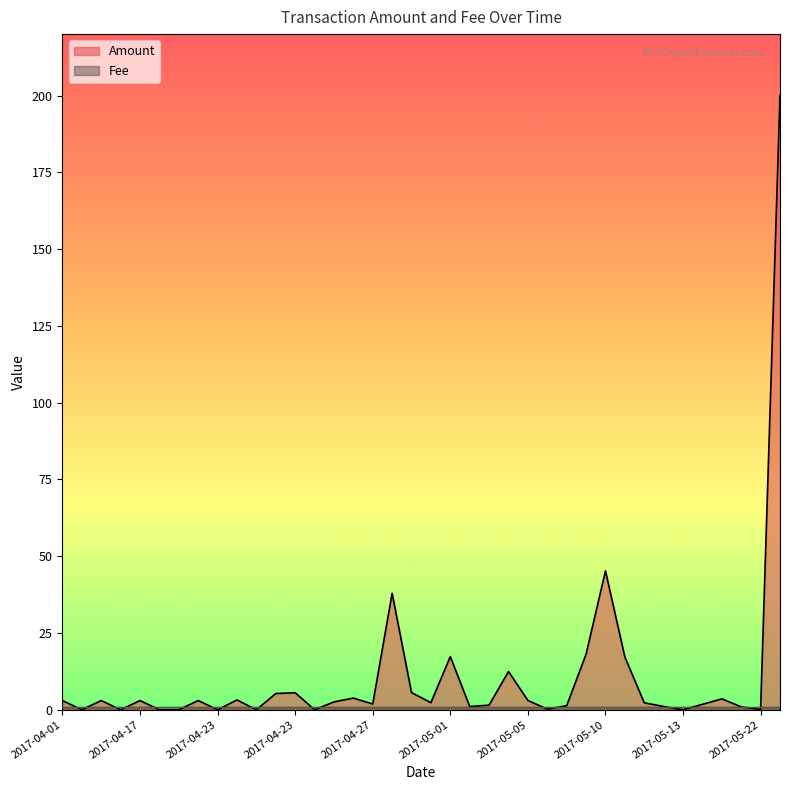

Which category has the highest value across all series?

2017-06-15